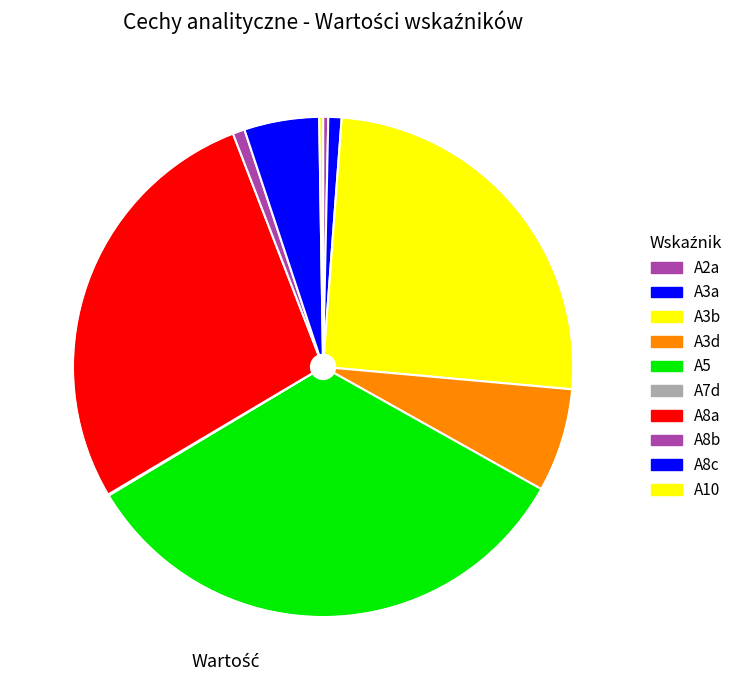

To the nearest percent, what is the combined percentage of A8a and A5?

61%